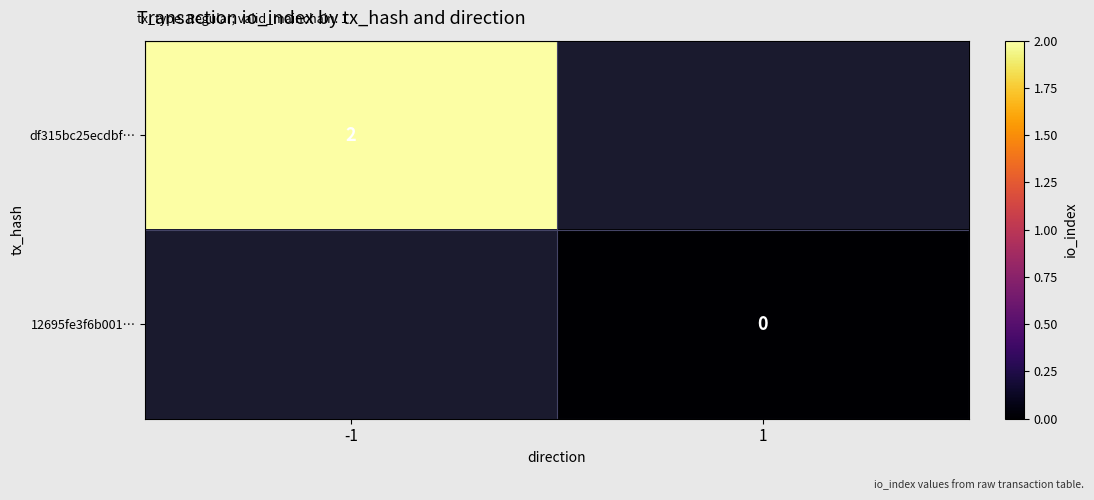

Is it true that df315bc25ecdbf… equals 2 at -1?

True